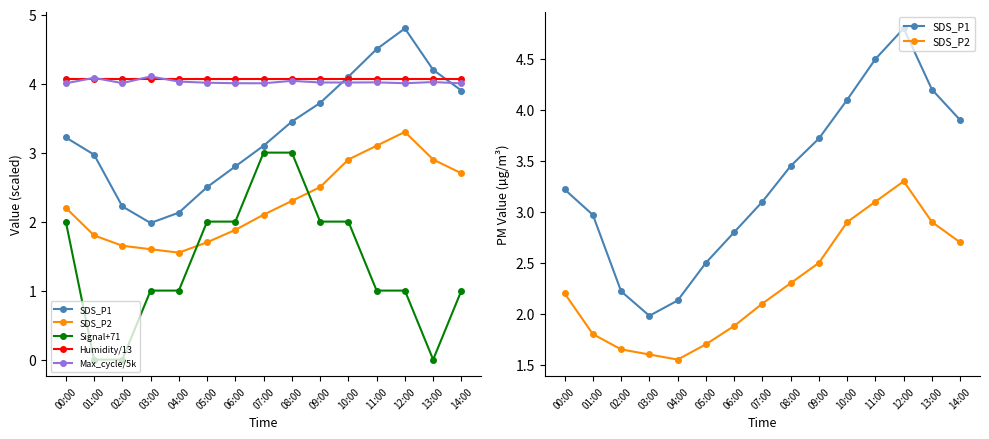

What is the total value across all series at 13:00?

15.2